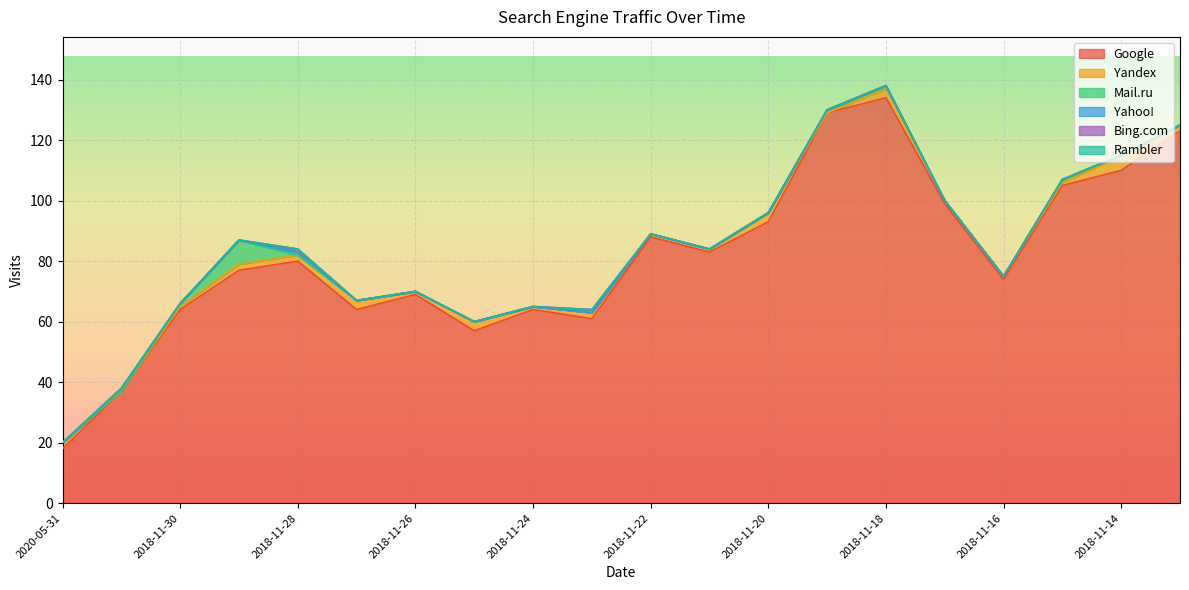

What is the label of the 2nd point from the left?

2020-05-30